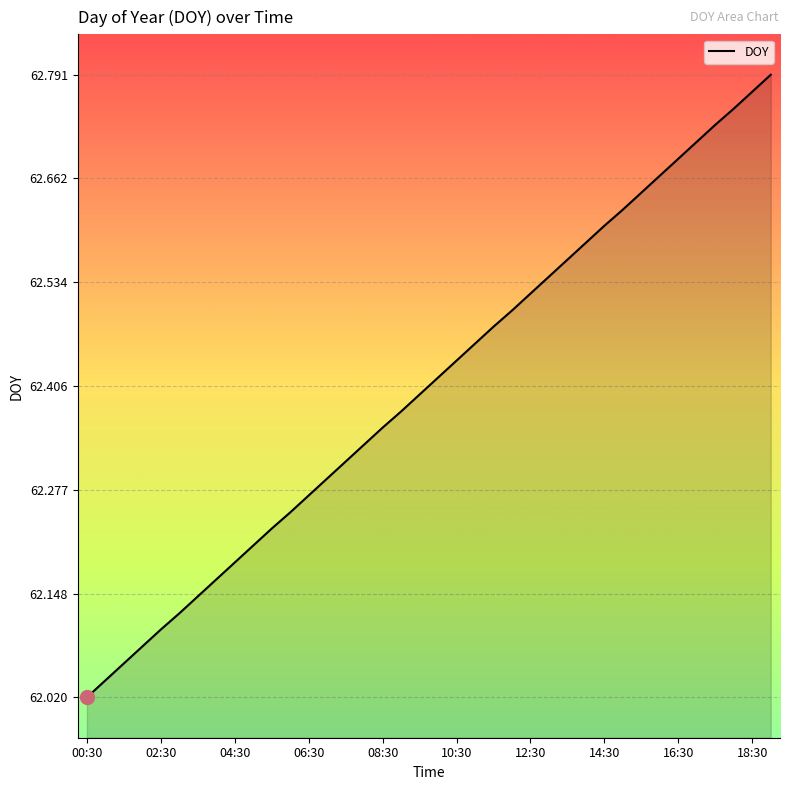

What is the difference between the maximum and minimum values?

0.8